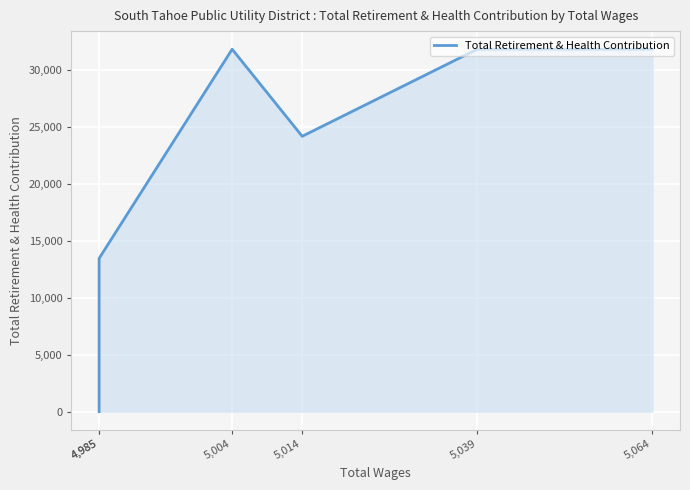

Rank the categories by value from lowest to highest.

4,985, 4,985, 5,014, 5,064, 5,039, 5,004